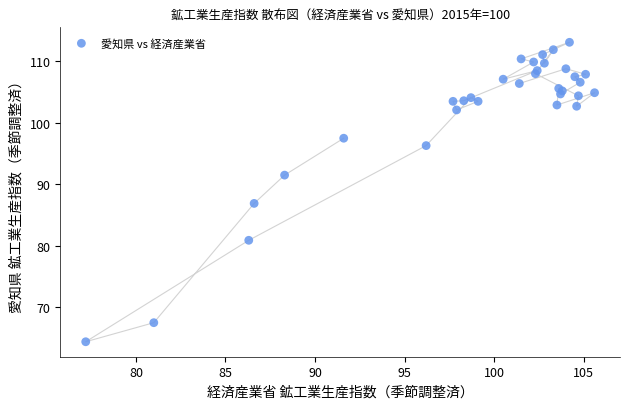

What Y value in the scatter plot is closest to 88?

86.9